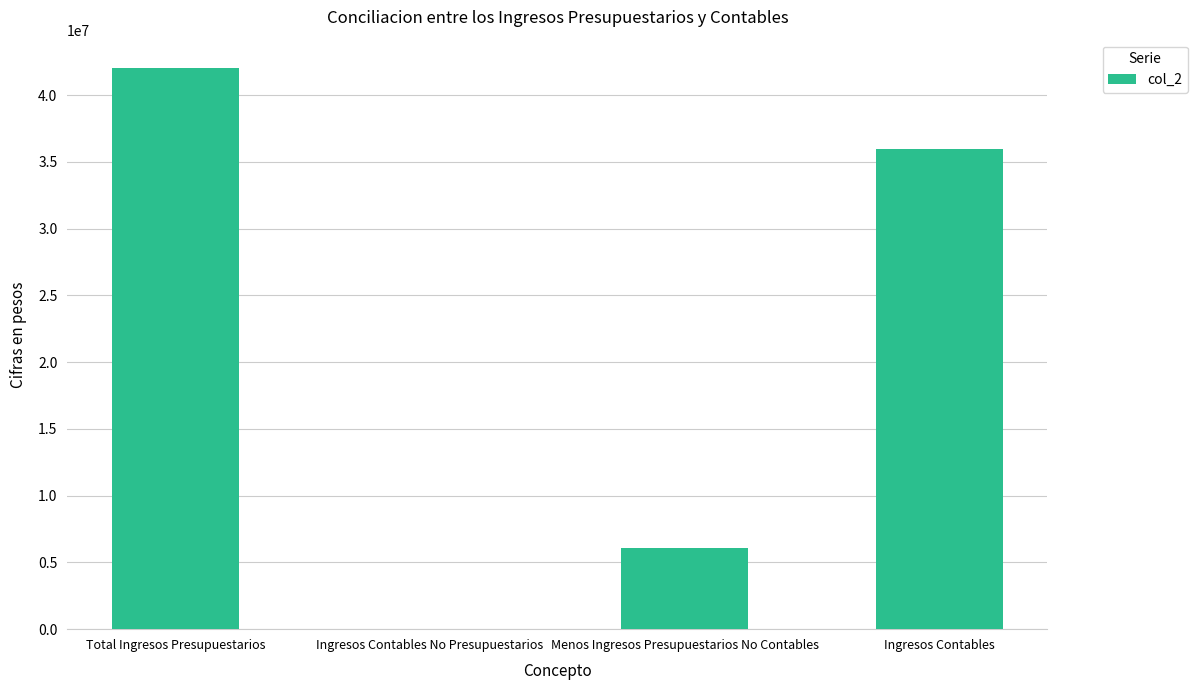

The chart shows a value of 0.0 at Ingresos Contables No Presupuestarios. True or false?

True